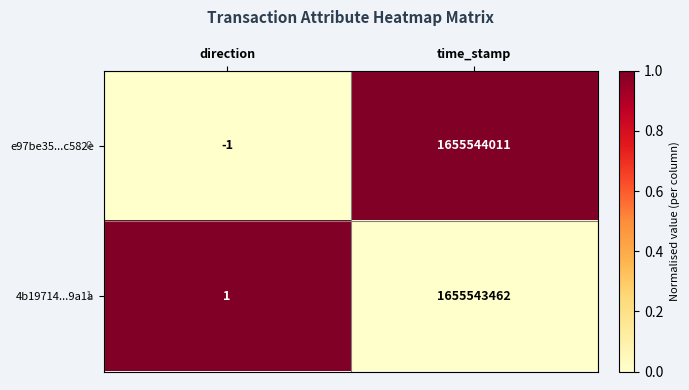

True or false: e97be35...c582e has a value of 0 at direction.

False